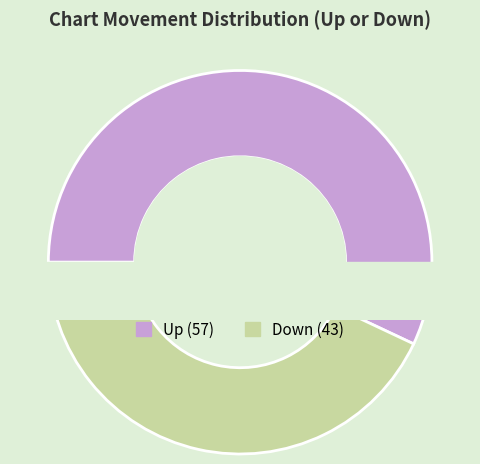

Which category has the smallest portion of the pie?

down